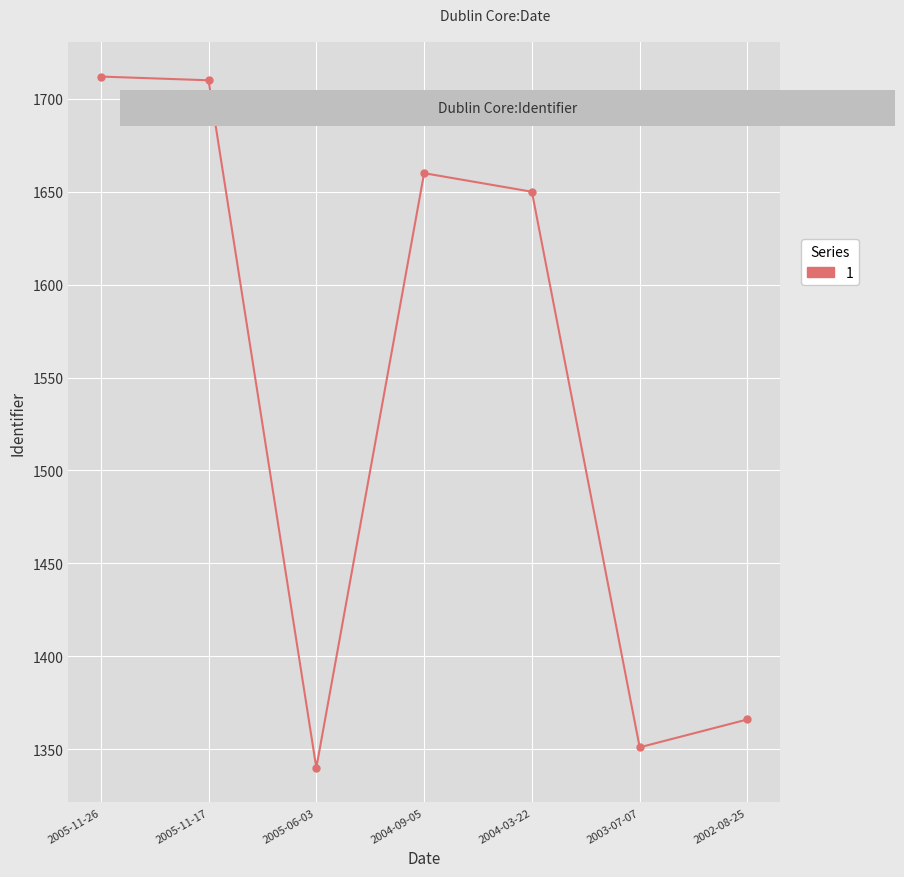

Which category has the lowest value across all series?

2005-06-03